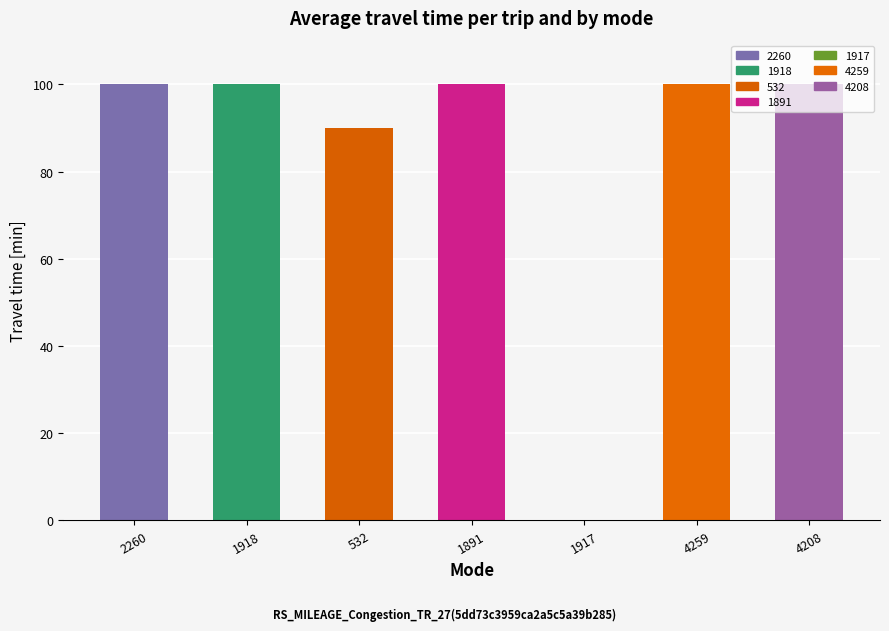

What is the approximate value at 532, to the nearest 5?

90